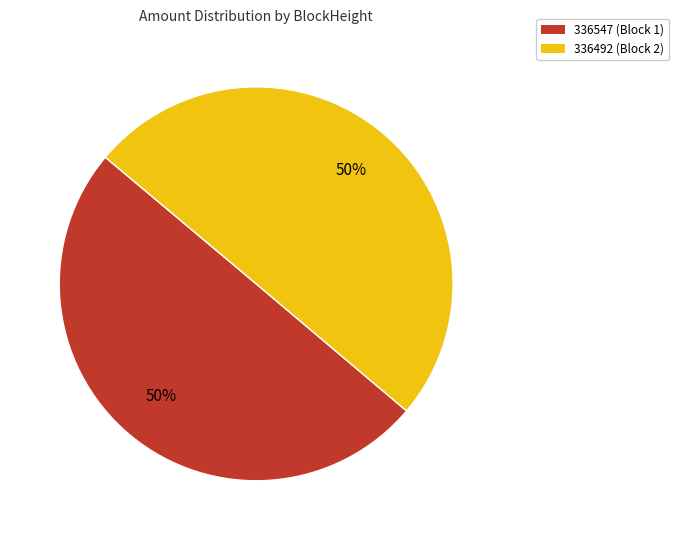

Is it true that 336547 (Block 1) is 38% of the pie?

False